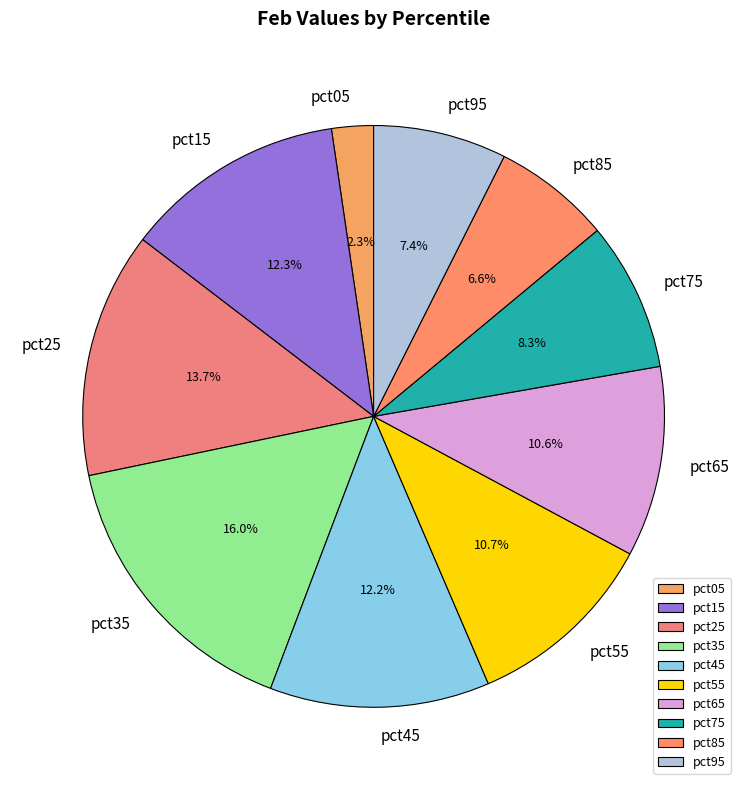

Is there a majority slice in this chart?

No